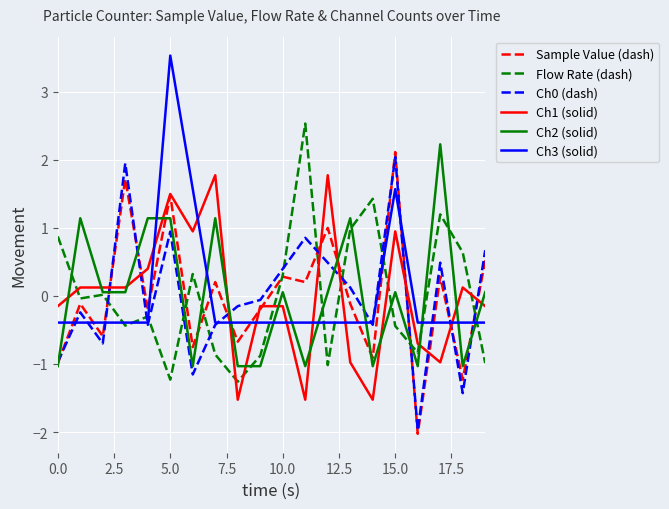

What is the minimum value for Ch0 (dash)?

-2.0